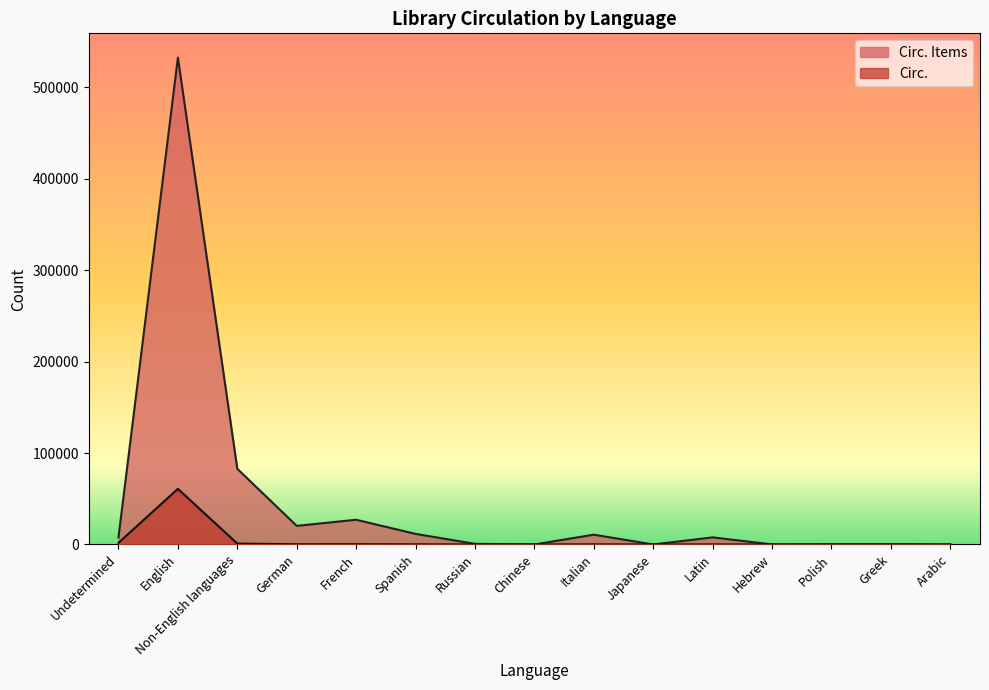

What is the difference between the second highest and second lowest values in the Circ. series?

1818